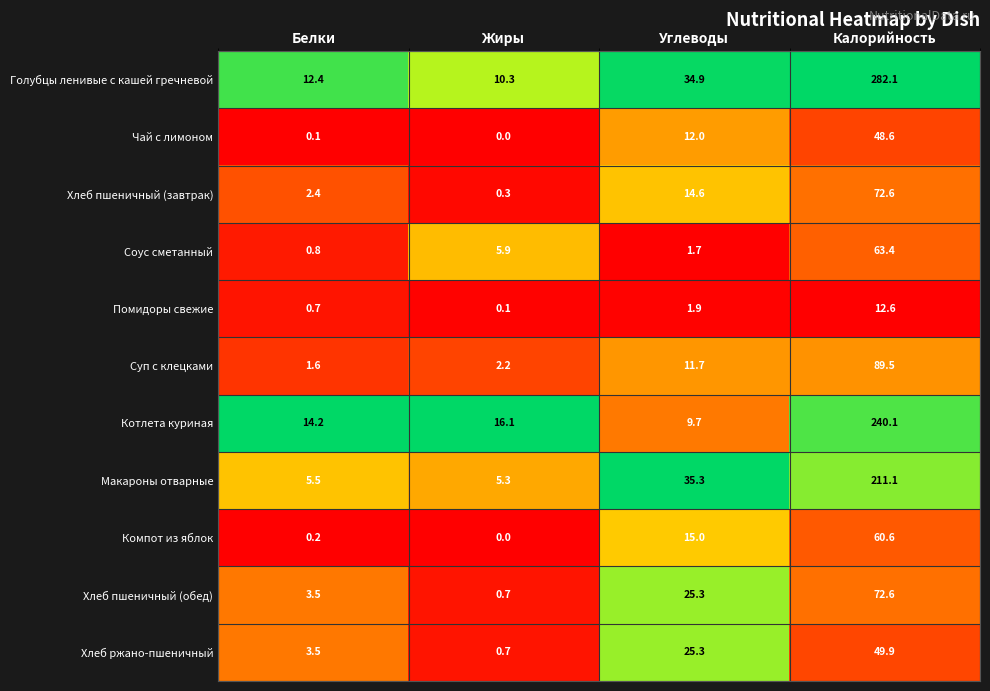

True or false: Чай с лимоном has a value of 0.1 at Белки.

True